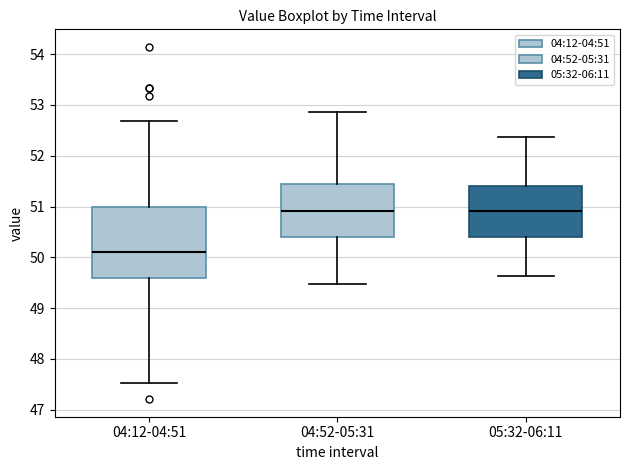

Which box has the lowest median line?

04:12-04:51